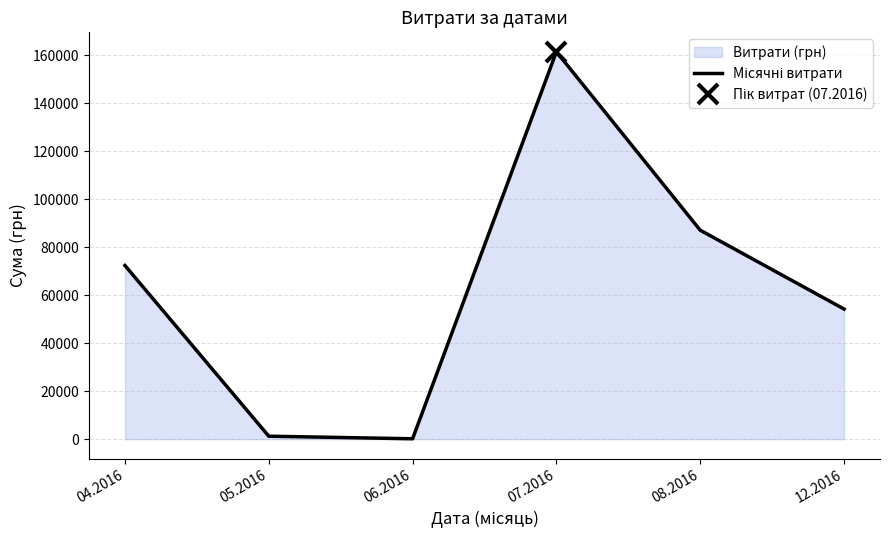

What is the label of the 2nd point from the left?

05.2016